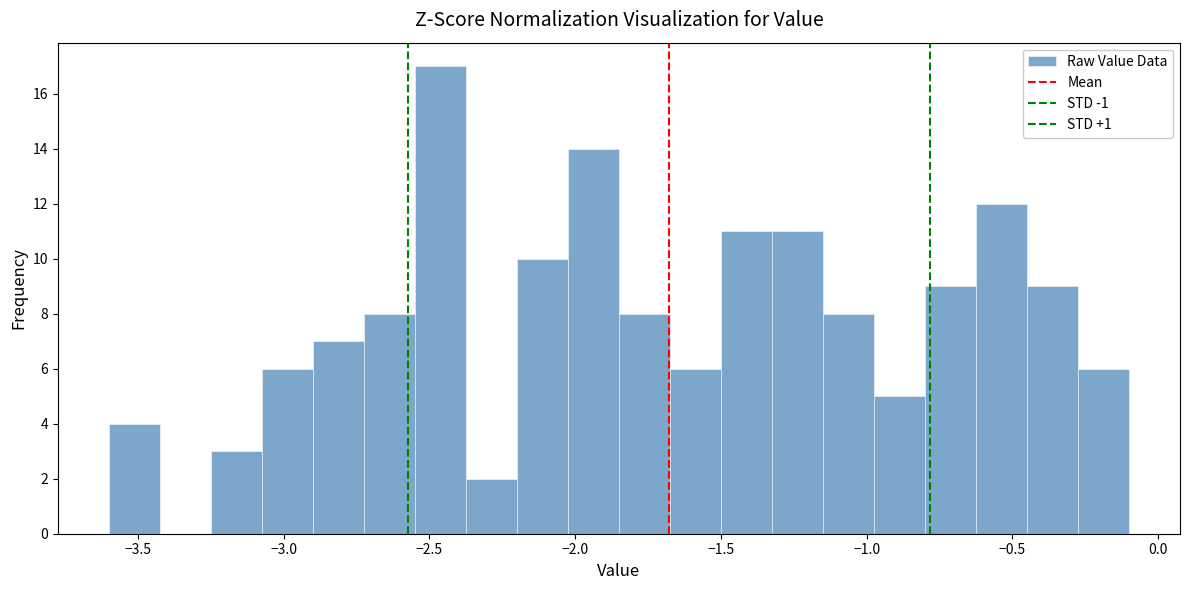

Around what value on the x-axis is the tallest bar? Give the approximate position of its centre, as read against the axis.

-2.45